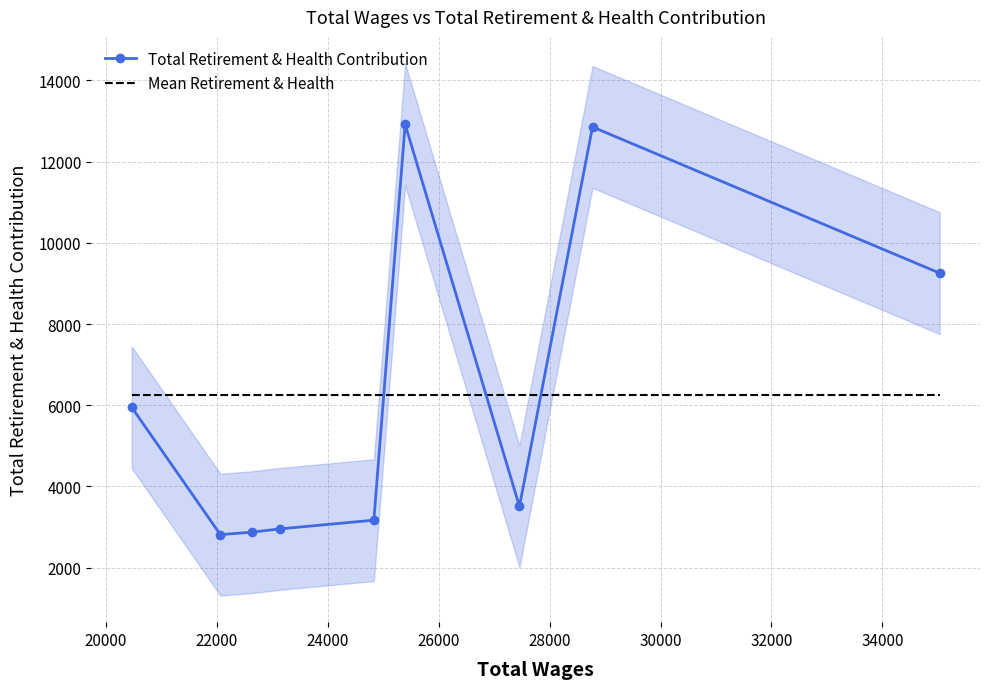

True or false: Total Retirement & Health Contribution has more than 2 interior local peaks.

False